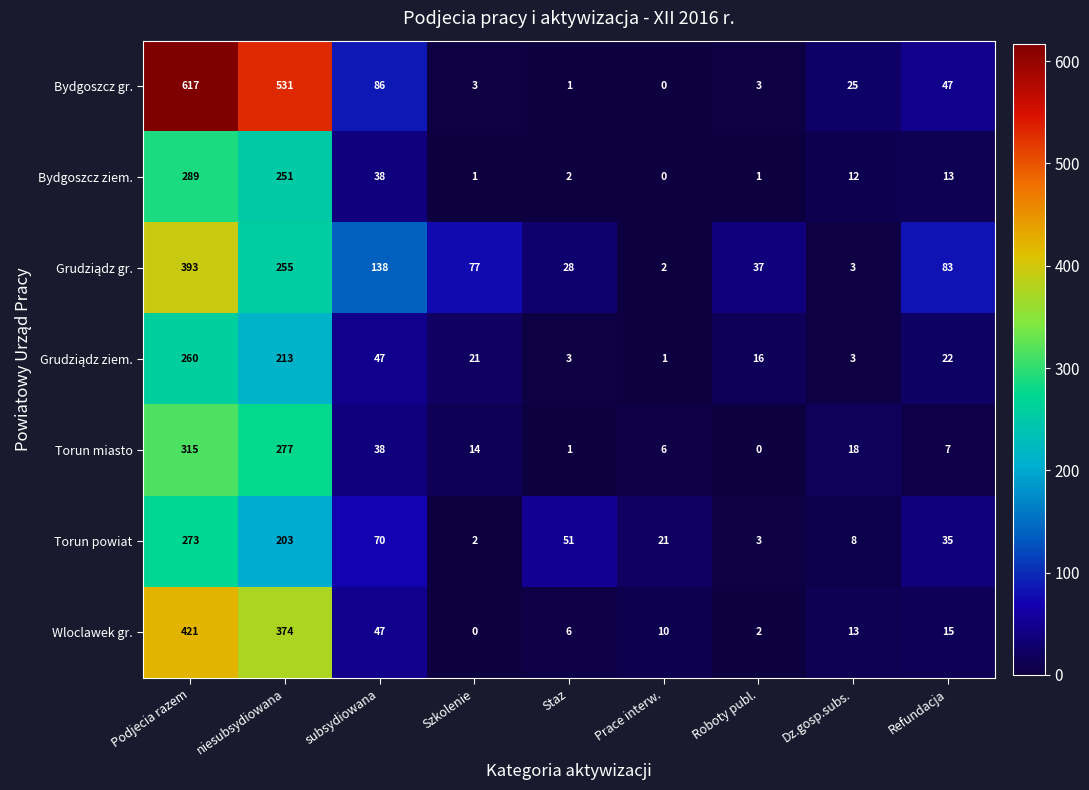

What is the maximum value shown in the chart?

617